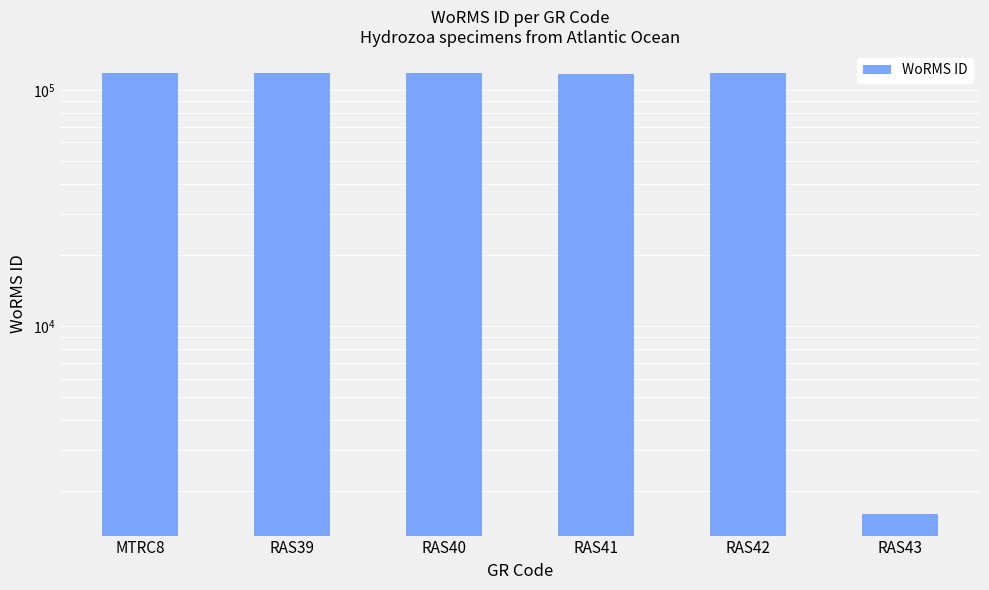

List the labels in order of value, largest first.

MTRC8, RAS39, RAS40, RAS42, RAS41, RAS43